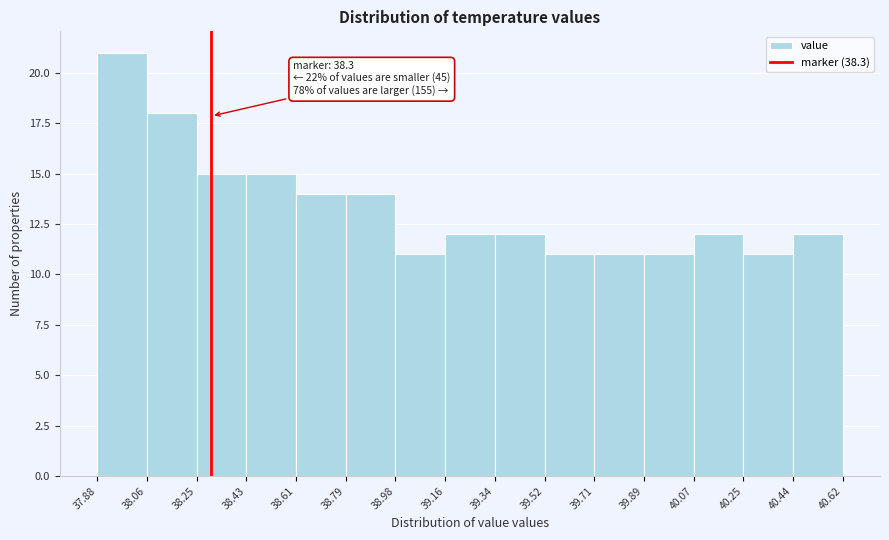

Which range on the x-axis has the tallest bar?

37.88 to 38.06